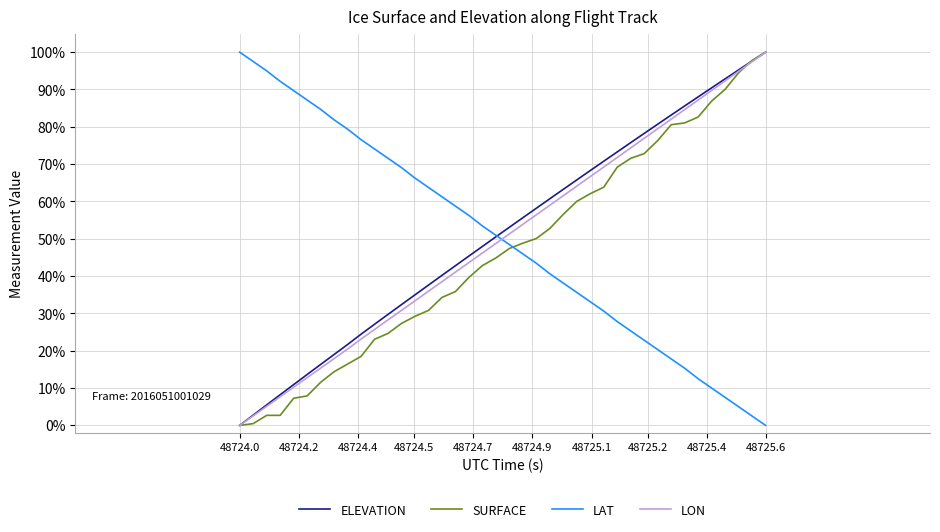

Reading left to right, extract all data points from this chart.

ELEVATION: 0.0	0.0	0.1	0.1	0.1	0.1	0.2	0.2	0.2	0.2	0.3	0.3	0.3	0.3	0.4	0.4	0.4	0.5	0.5	0.5	0.5	0.6	0.6	0.6	0.6	0.7	0.7	0.7	0.7	0.8	0.8	0.8	0.8	0.9	0.9	0.9	0.9	1.0	1.0	1.0
SURFACE: 0.0	0.0	0.0	0.0	0.1	0.1	0.1	0.1	0.2	0.2	0.2	0.2	0.3	0.3	0.3	0.3	0.4	0.4	0.4	0.4	0.5	0.5	0.5	0.5	0.6	0.6	0.6	0.6	0.7	0.7	0.7	0.8	0.8	0.8	0.8	0.9	0.9	0.9	1.0	1.0
LAT: 1.0	1.0	0.9	0.9	0.9	0.9	0.8	0.8	0.8	0.8	0.7	0.7	0.7	0.7	0.6	0.6	0.6	0.6	0.5	0.5	0.5	0.5	0.4	0.4	0.4	0.4	0.3	0.3	0.3	0.3	0.2	0.2	0.2	0.2	0.1	0.1	0.1	0.1	0.0	0.0
LON: 0.0	0.0	0.1	0.1	0.1	0.1	0.2	0.2	0.2	0.2	0.3	0.3	0.3	0.3	0.4	0.4	0.4	0.4	0.5	0.5	0.5	0.5	0.6	0.6	0.6	0.6	0.7	0.7	0.7	0.7	0.8	0.8	0.8	0.8	0.9	0.9	0.9	0.9	1.0	1.0